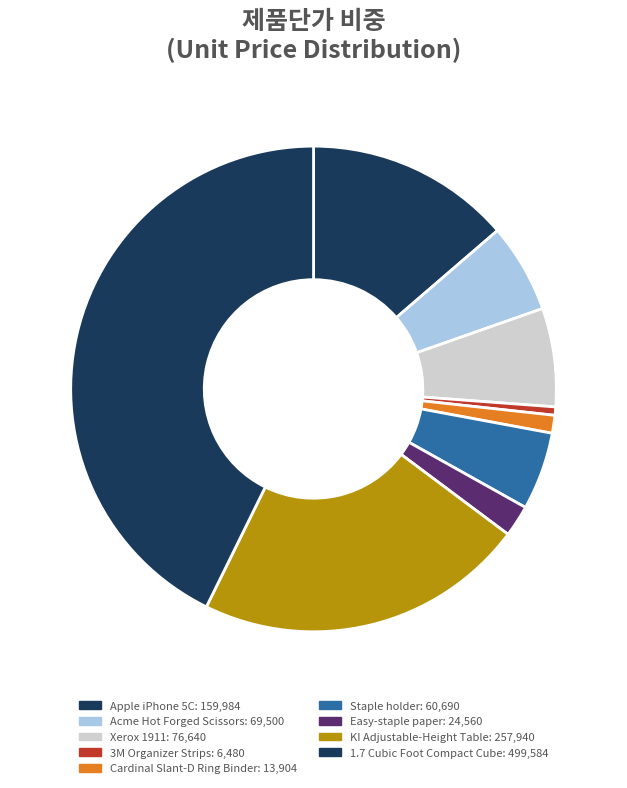

To the nearest percent, what is the difference between the Apple iPhone 5C and Xerox 1911 slice percentages?

7%